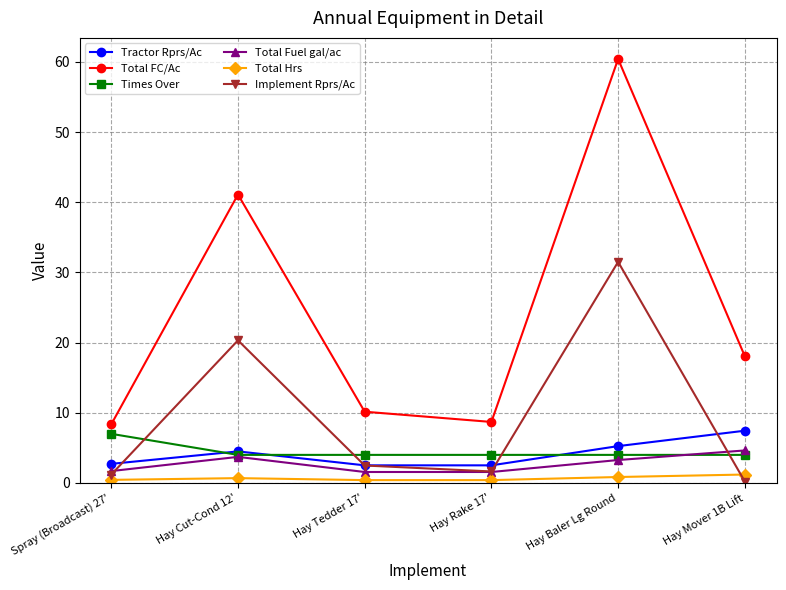

What are all the series names shown in the legend?

Tractor Rprs/Ac, Total FC/Ac, Times Over, Total Fuel gal/ac, Total Hrs, Implement Rprs/Ac